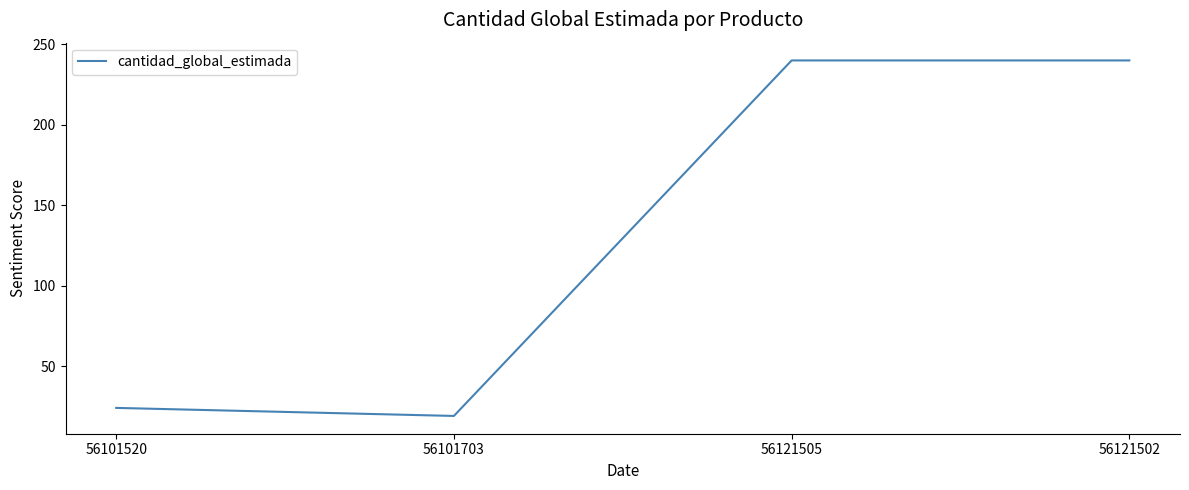

True or false: the data shows 240 at 56121502.

True